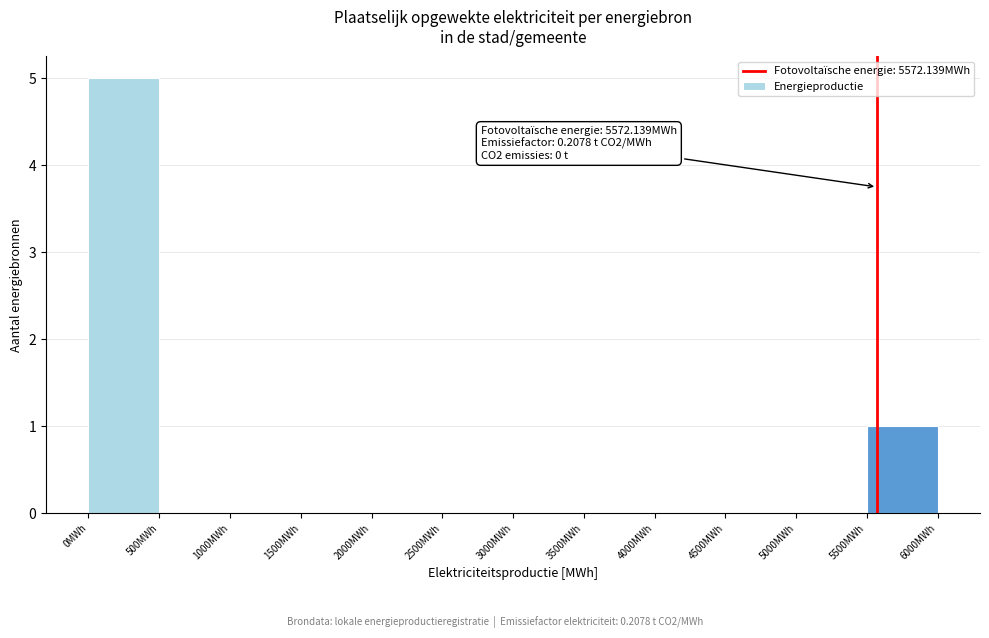

Over which range of the x-axis is the bar tallest?

0 to 500